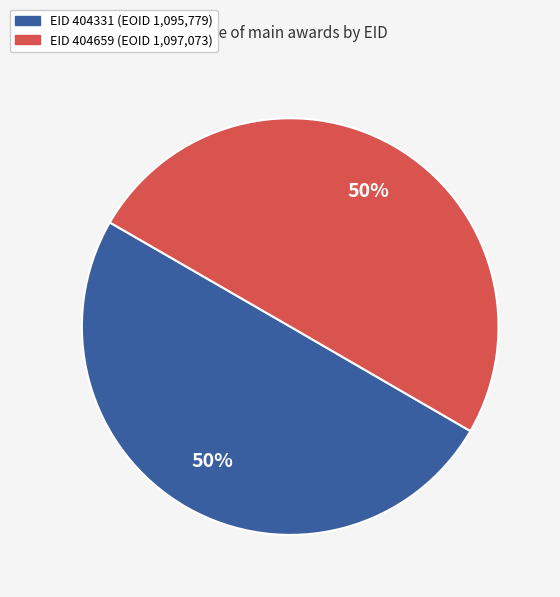

To the nearest percent, what is the average slice percentage?

50%